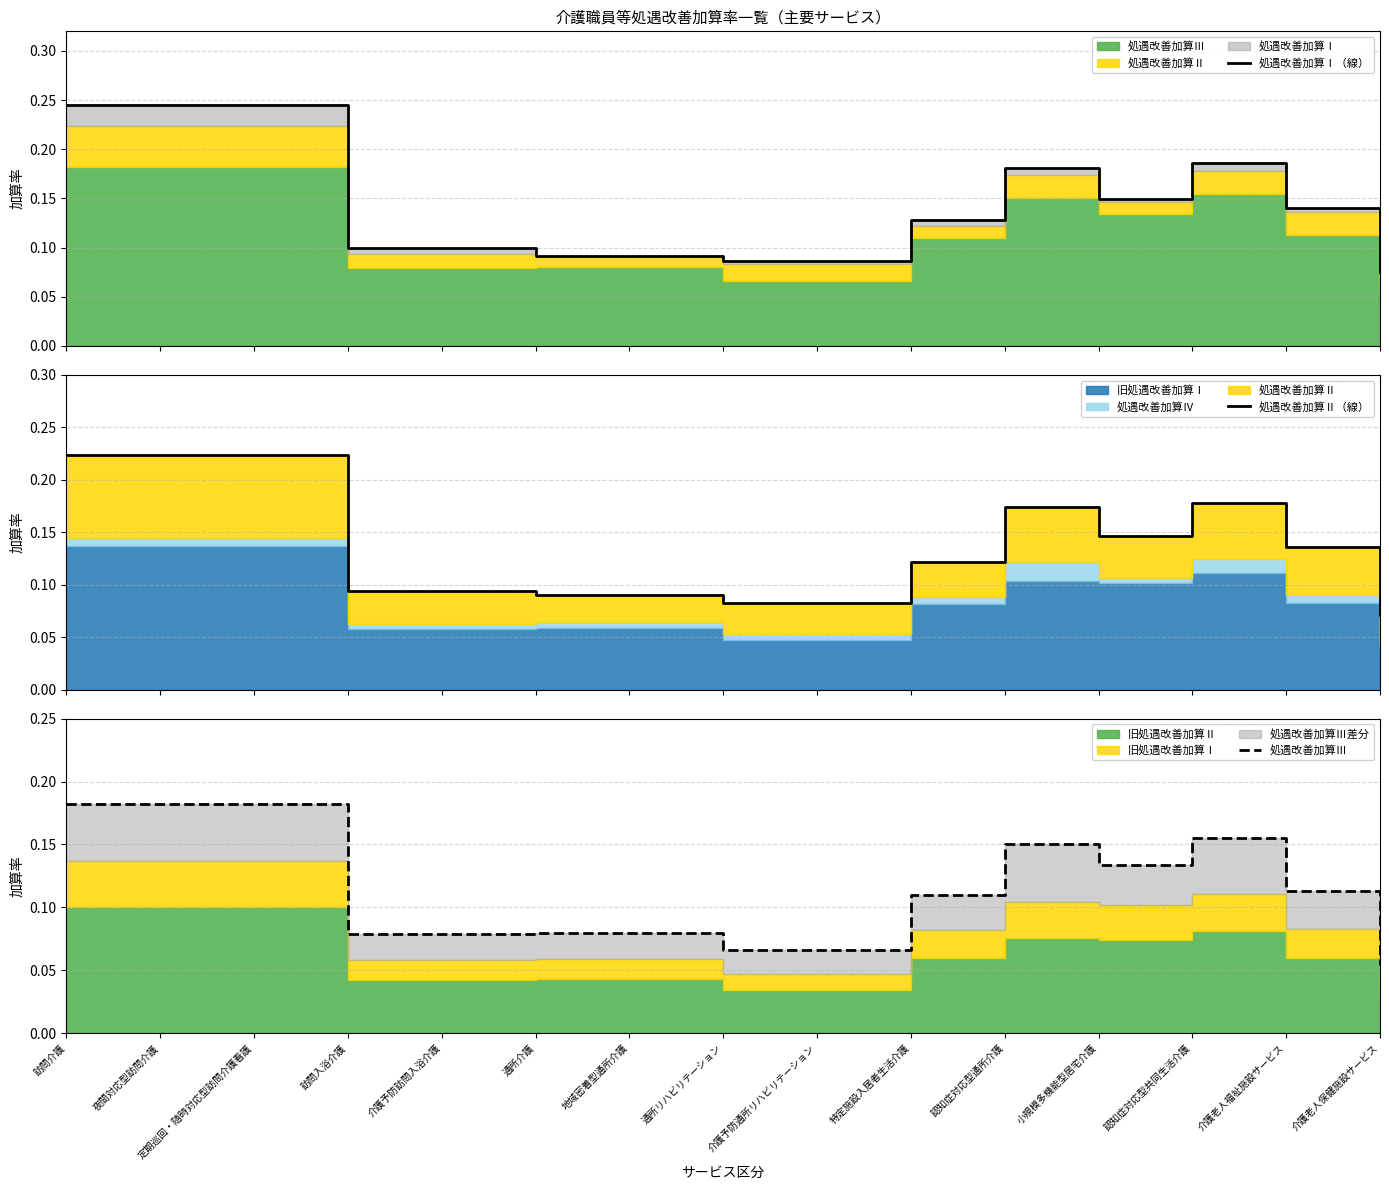

Which has a higher value, 定期巡回・随時対応型訪問介護看護 or 介護老人保健施設サービス?

定期巡回・随時対応型訪問介護看護